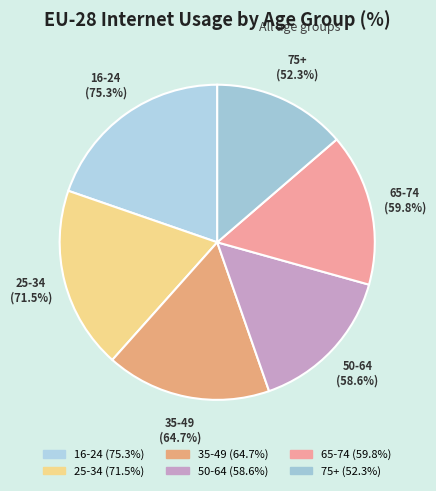

How many slices are in this pie chart?

6